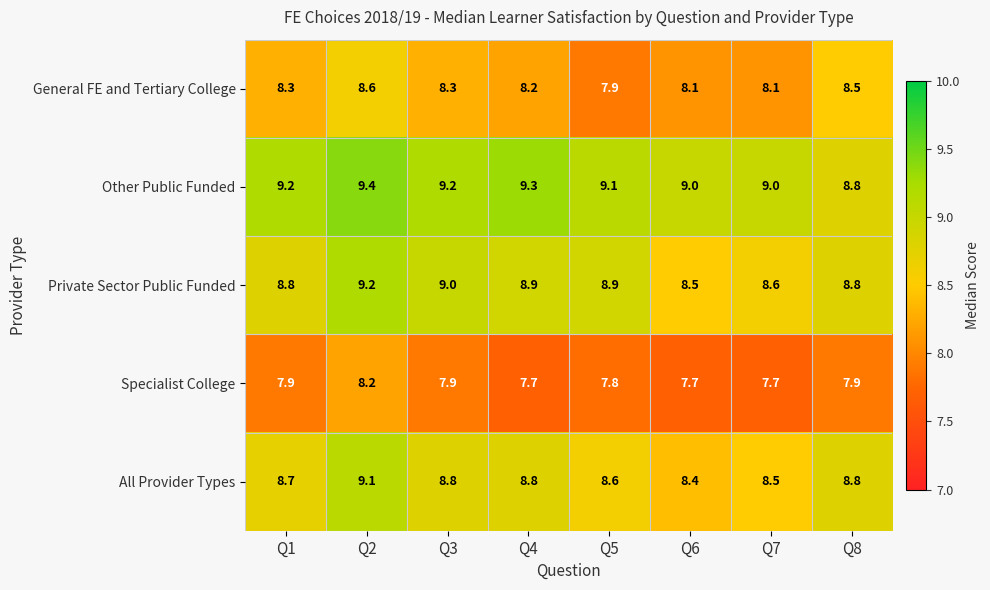

What is the sum of the Private Sector Public Funded values at Q8 and Q5?

17.7